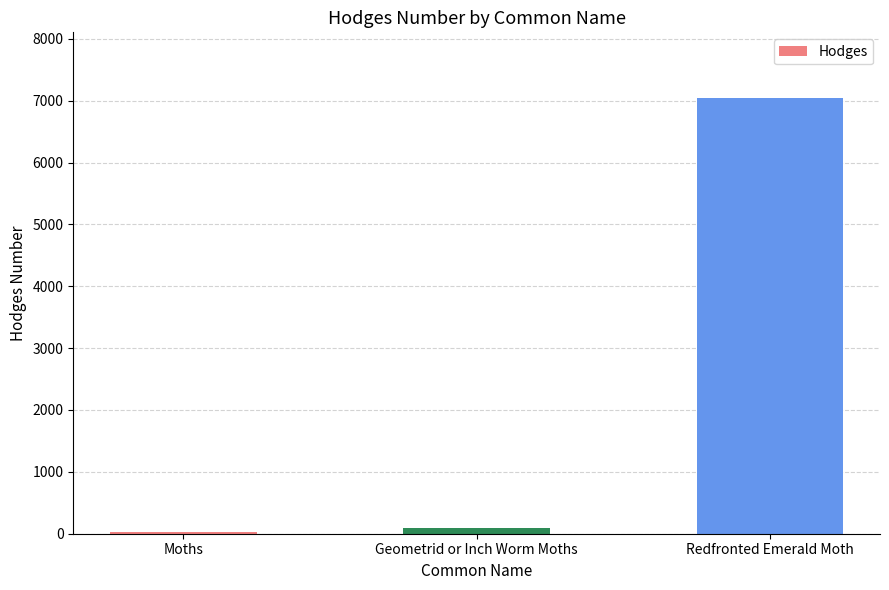

Reading left to right, extract all data points from this chart.

Moths=29.0	Geometrid or Inch Worm Moths=91.3	Redfronted Emerald Moth=7047.0